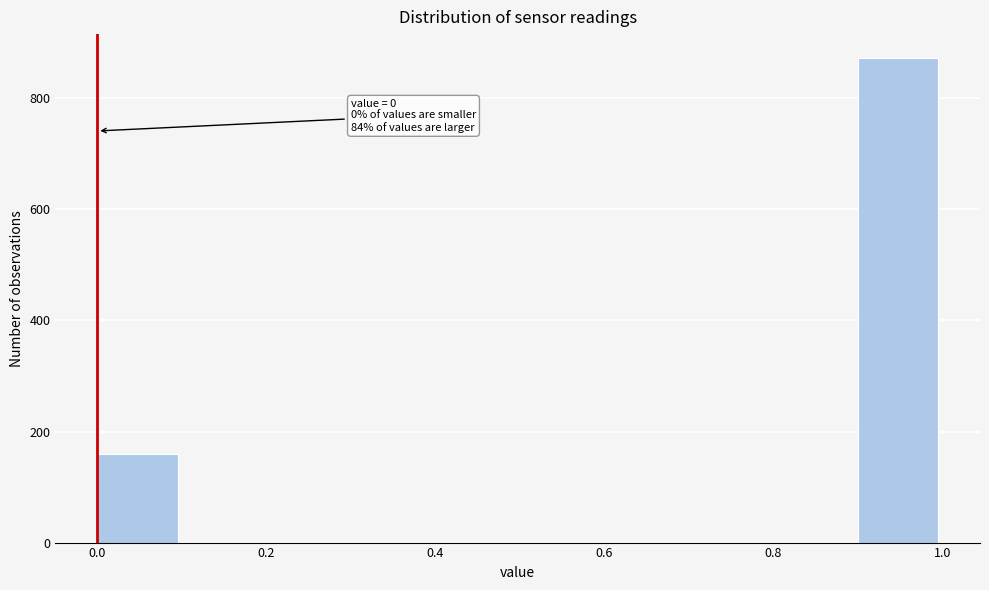

Over which range of the x-axis is the bar tallest?

0.9 to 1.0